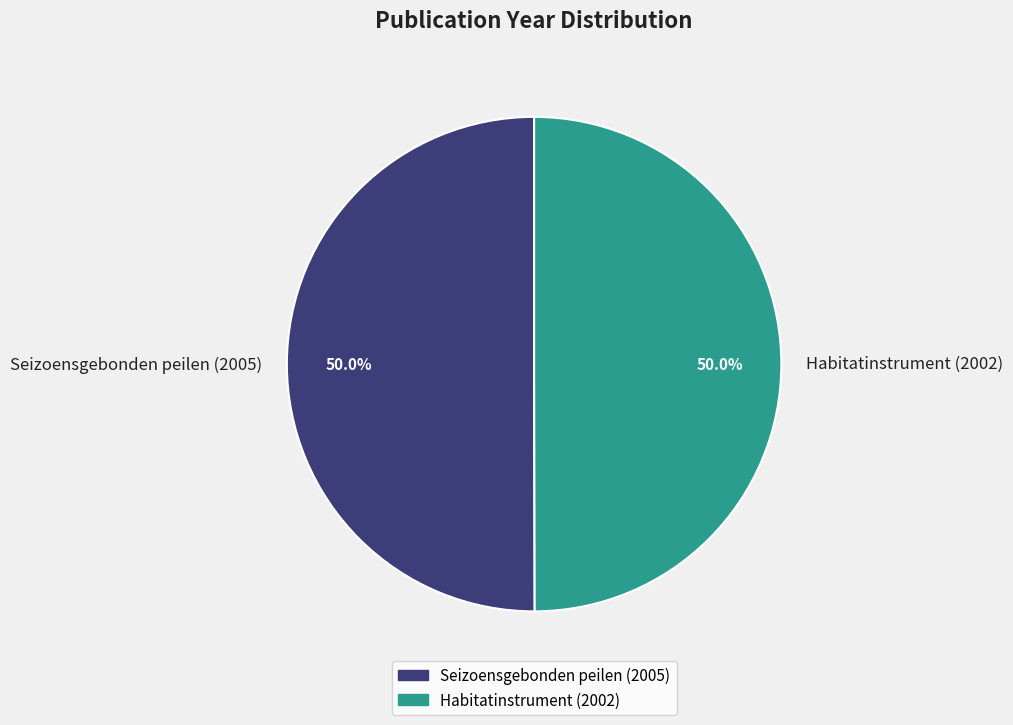

Do Habitatinstrument (2002) and Seizoensgebonden peilen (2005) together represent more than half of the pie?

Yes